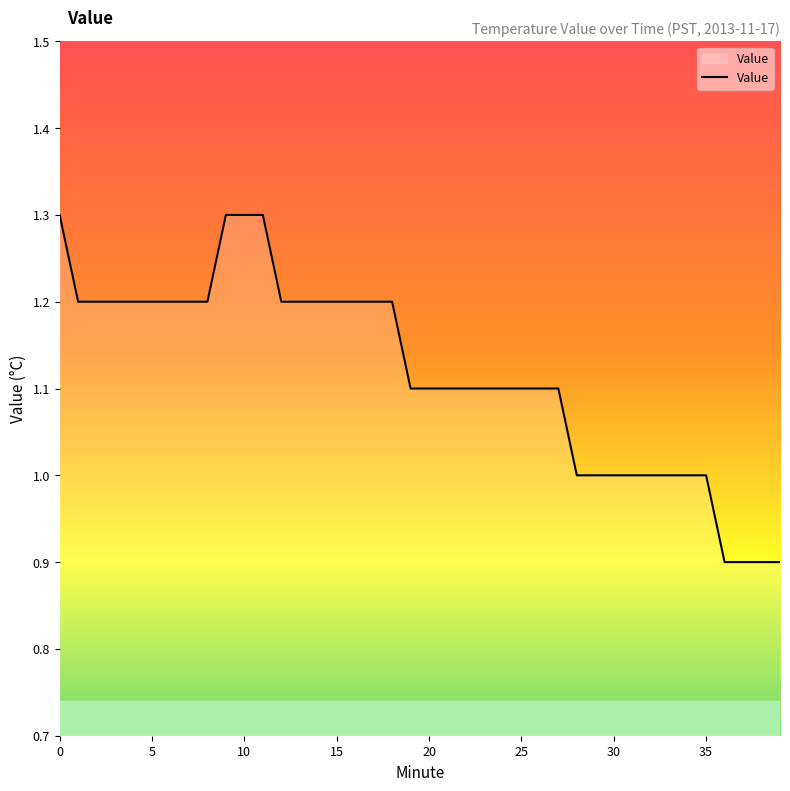

What is the smallest value displayed?

0.9